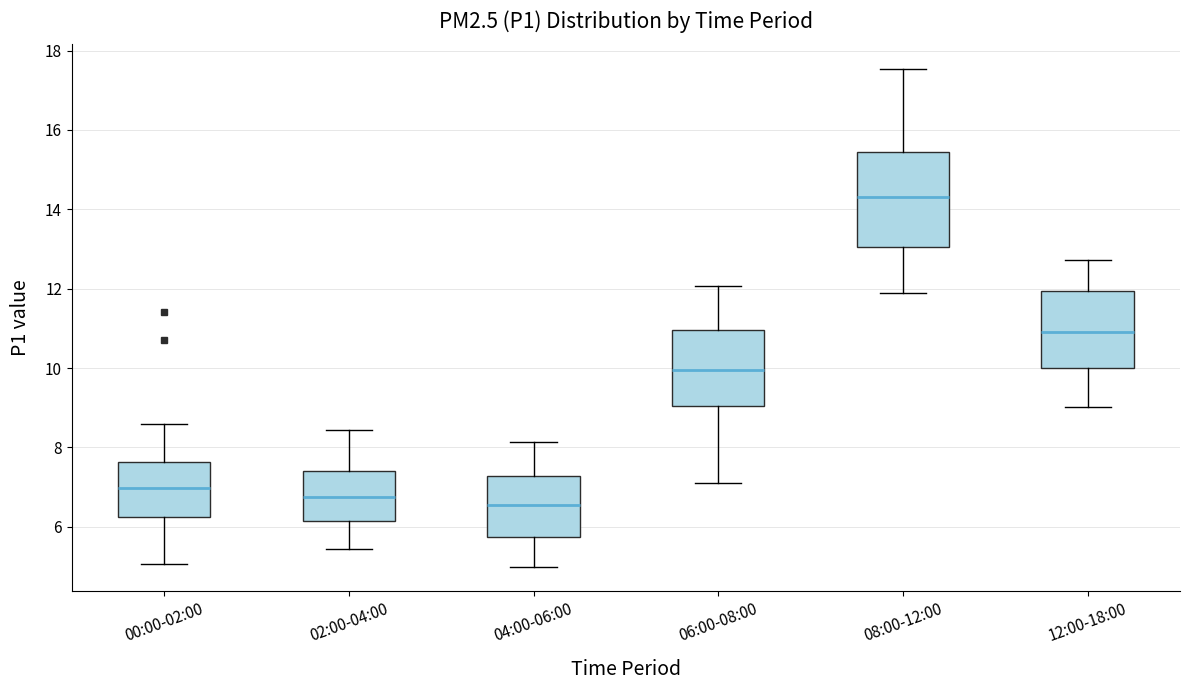

Where does the lower whisker of the box for 12:00-18:00 end on the y-axis? The values are not printed on the chart, so give them approximately, as read against the axis.

9.0